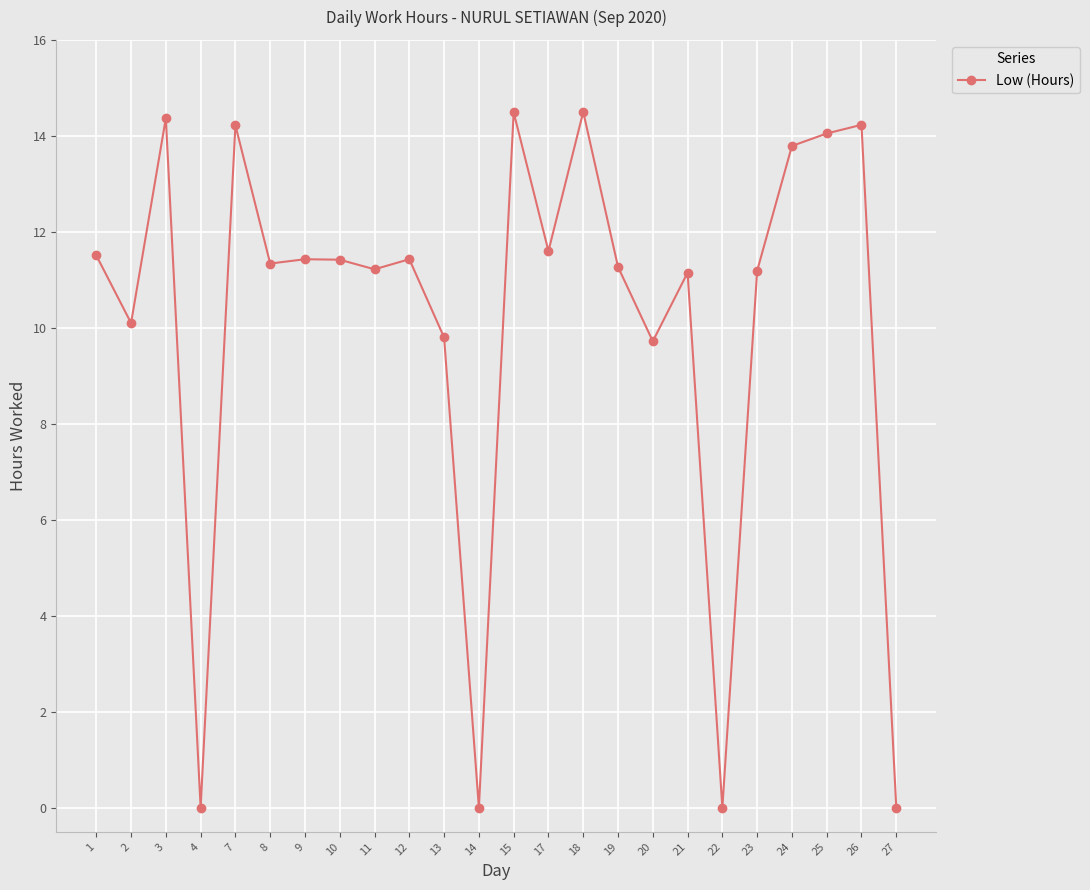

What is the value of the 14th point from the left?

11.6